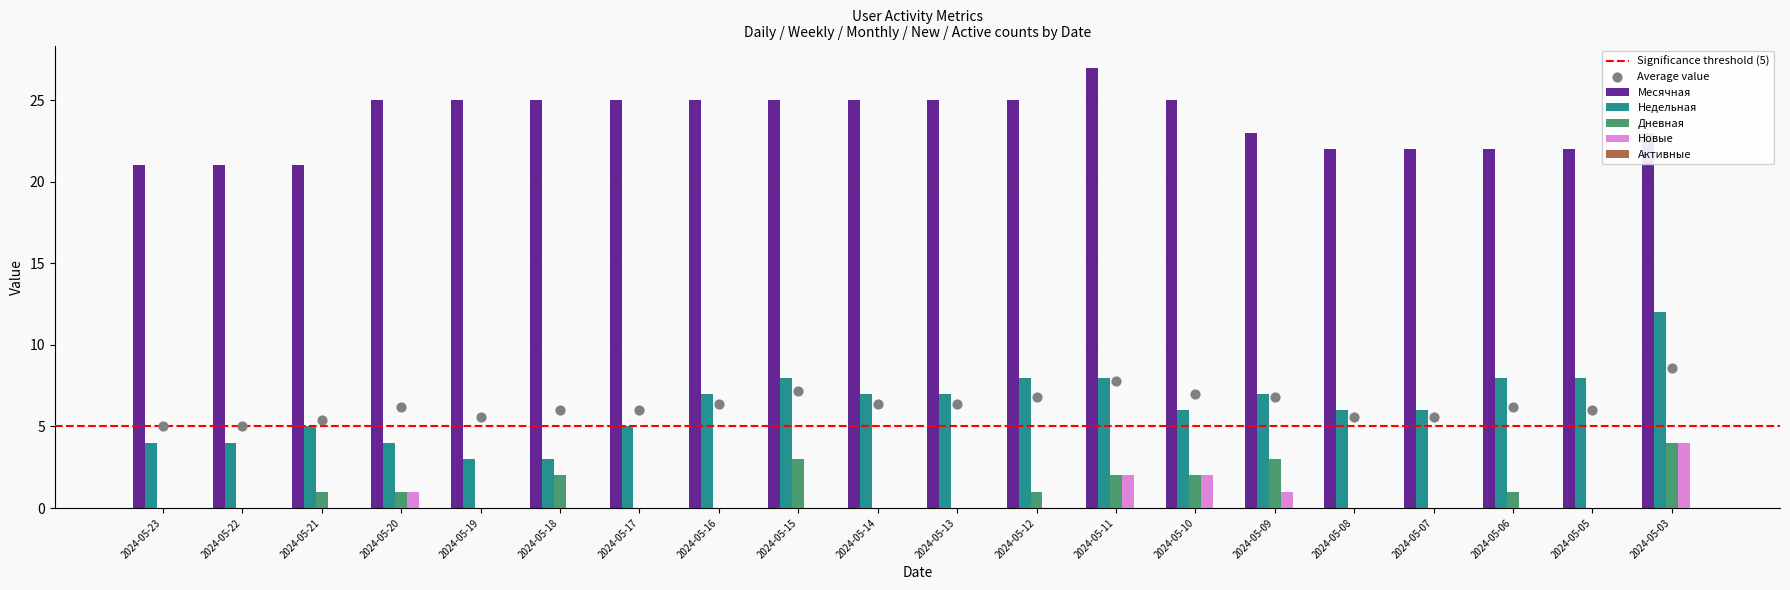

What is the total value across all series at 2024-05-18?

30